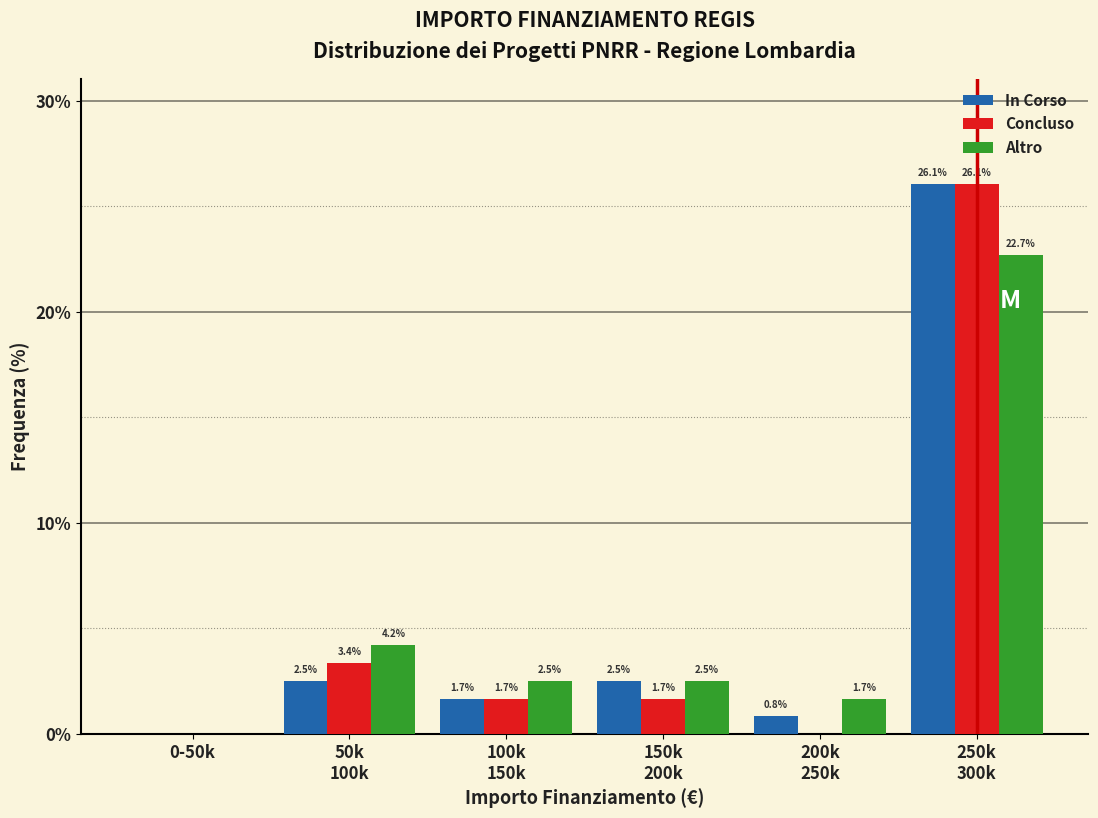

The Concluso series shows 0.0 at 0-50k. True or false?

True